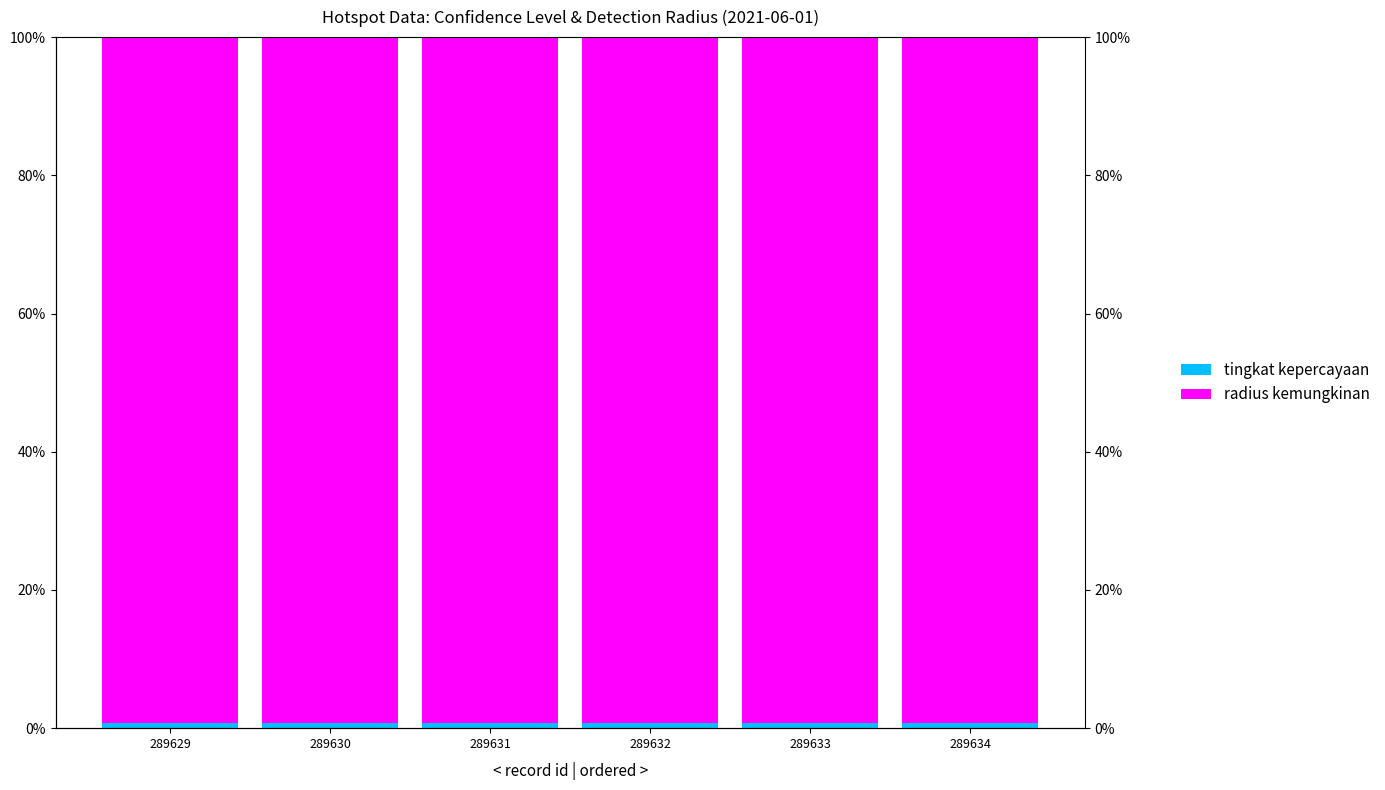

Rank the categories by radius kemungkinan value from lowest to highest.

289629, 289630, 289631, 289632, 289633, 289634